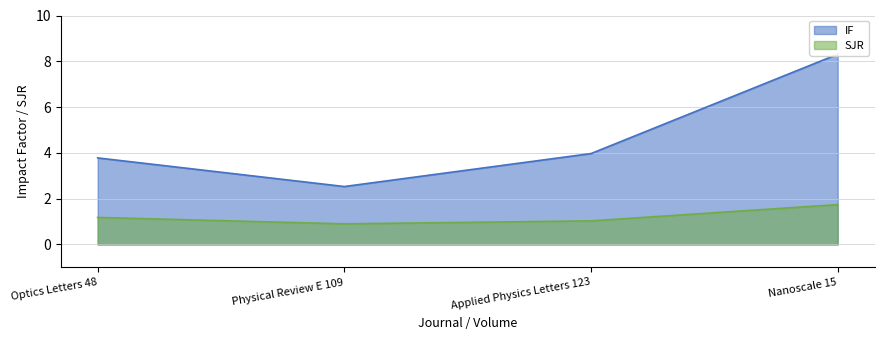

What is the total value across all series at Applied Physics Letters 123?

5.0